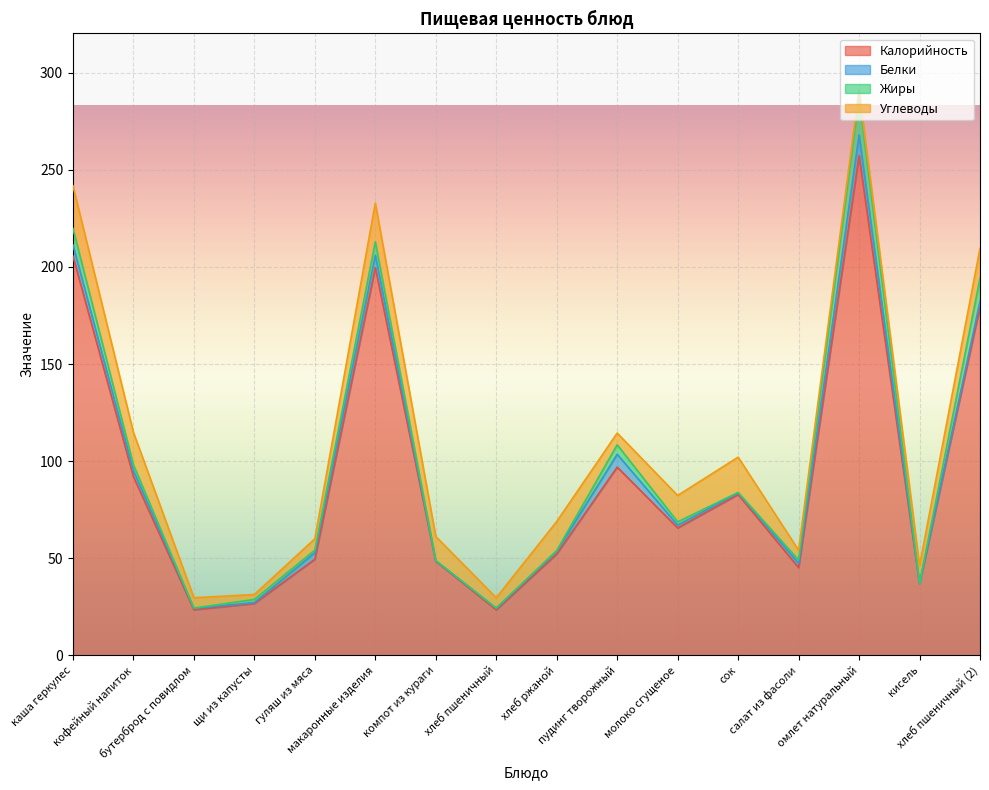

What is the difference between the maximum and minimum values in the Белки series?

10.5